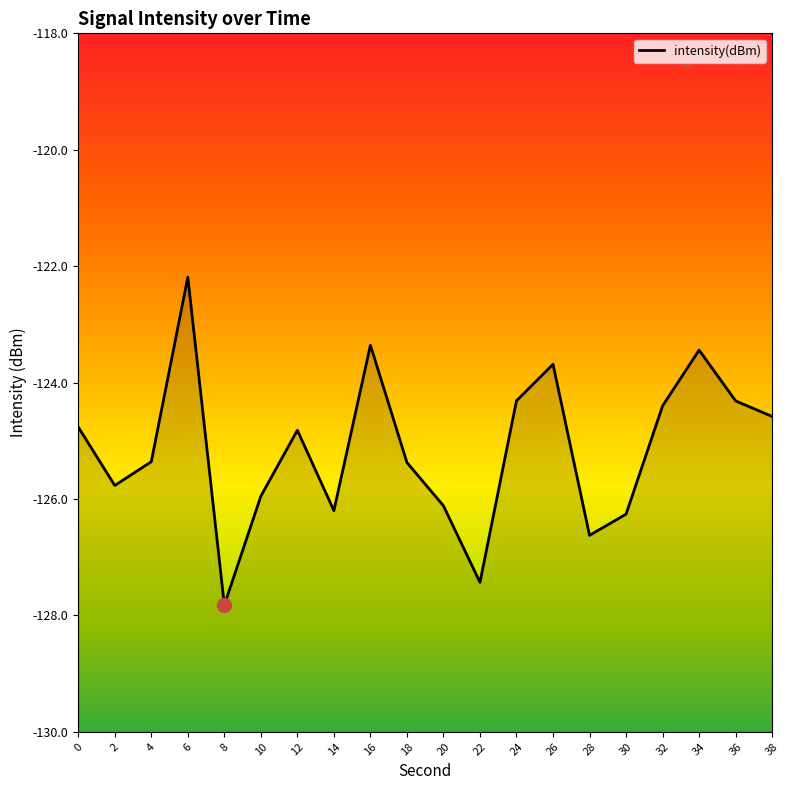

What is the average value?

-125.1